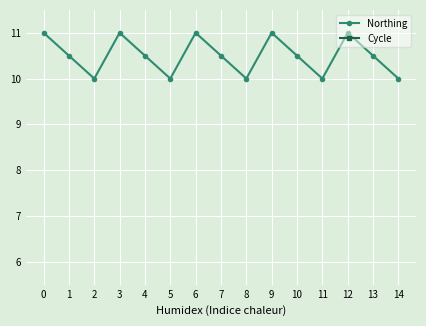

Reading left to right, list all the values displayed in this chart.

Northing: 11.0	10.5	10.0	11.0	10.5	10.0	11.0	10.5	10.0	11.0	10.5	10.0	11.0	10.5	10.0
Cycle: 2.7	3.1	3.5	3.9	4.3	2.7	3.1	3.5	3.9	4.3	2.7	3.1	3.5	3.9	4.3